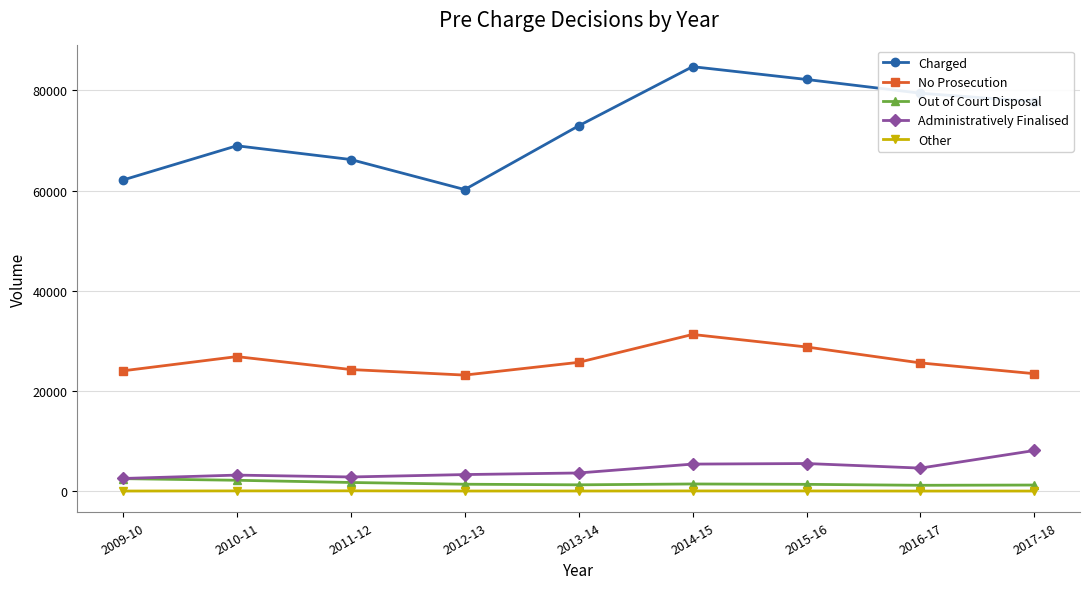

At how many categories does at least one series exceed 1050?

9